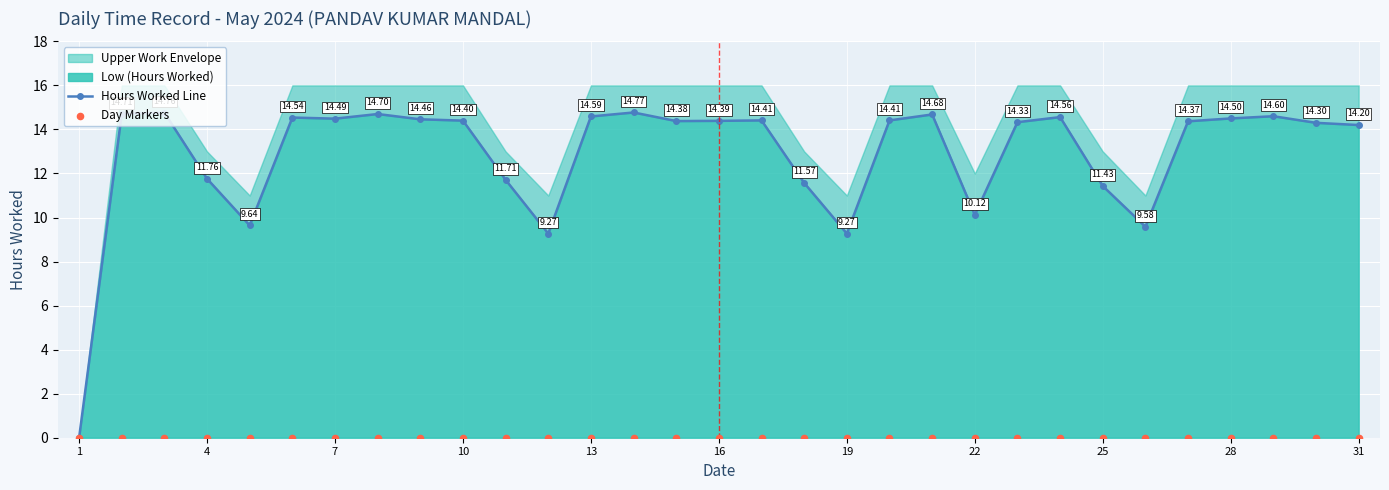

Which series has the widest spread of Y values?

Hours Worked Line